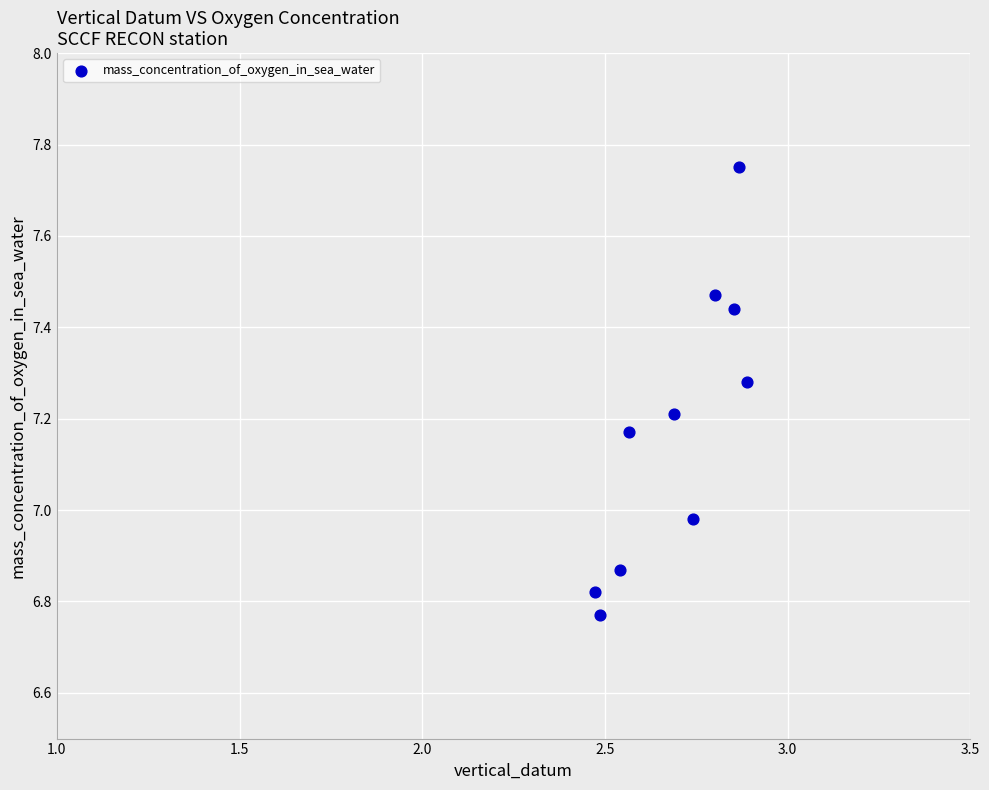

What is the range of Y values (max minus min)?

1.0